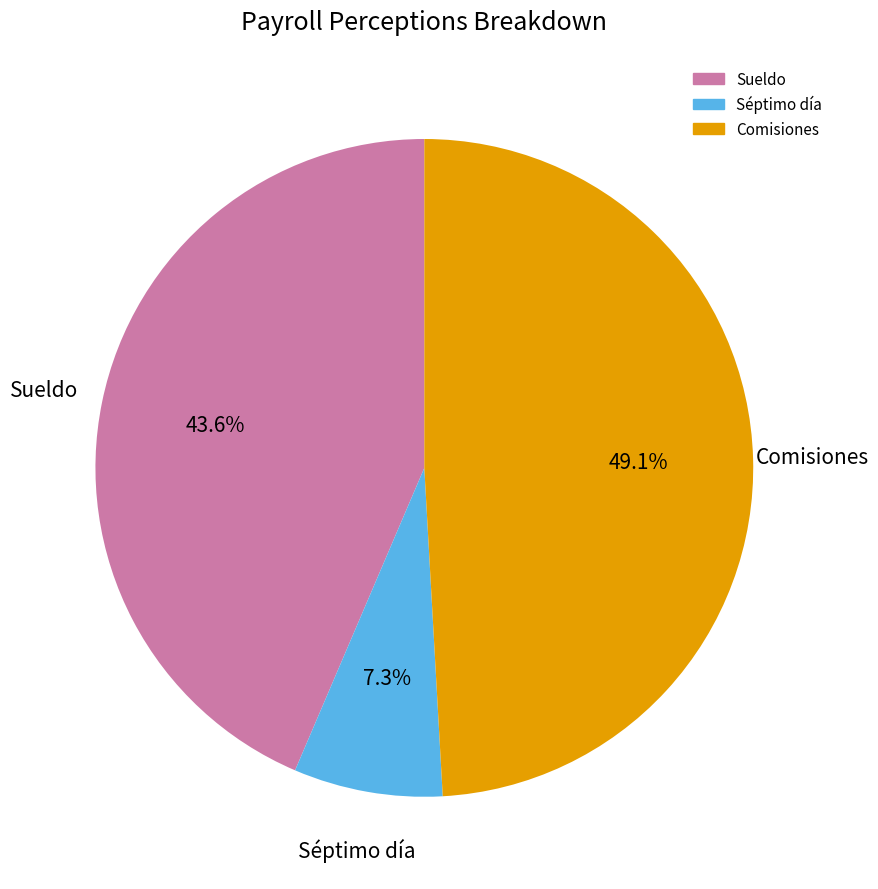

Rank the categories by value from lowest to highest.

Séptimo día, Sueldo, Comisiones